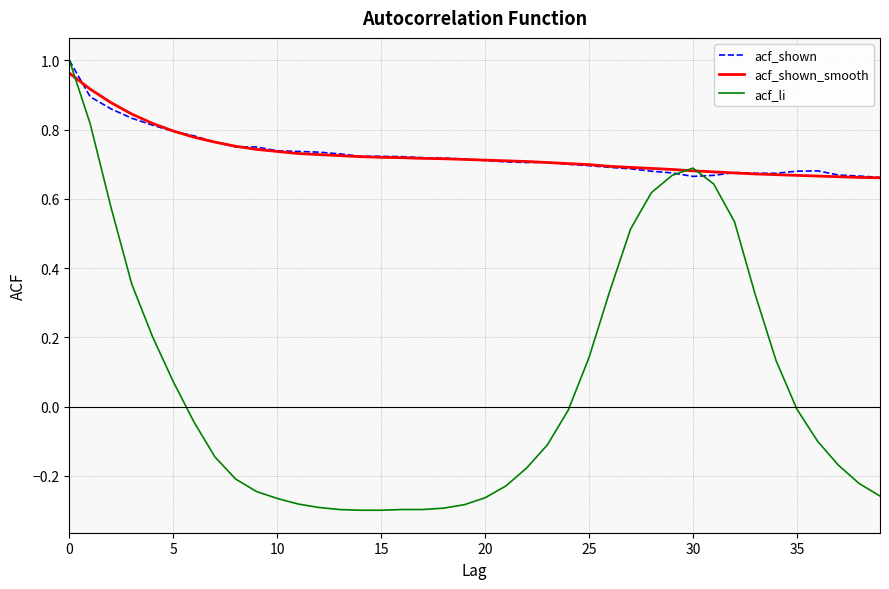

How many lines are shown in the chart?

3